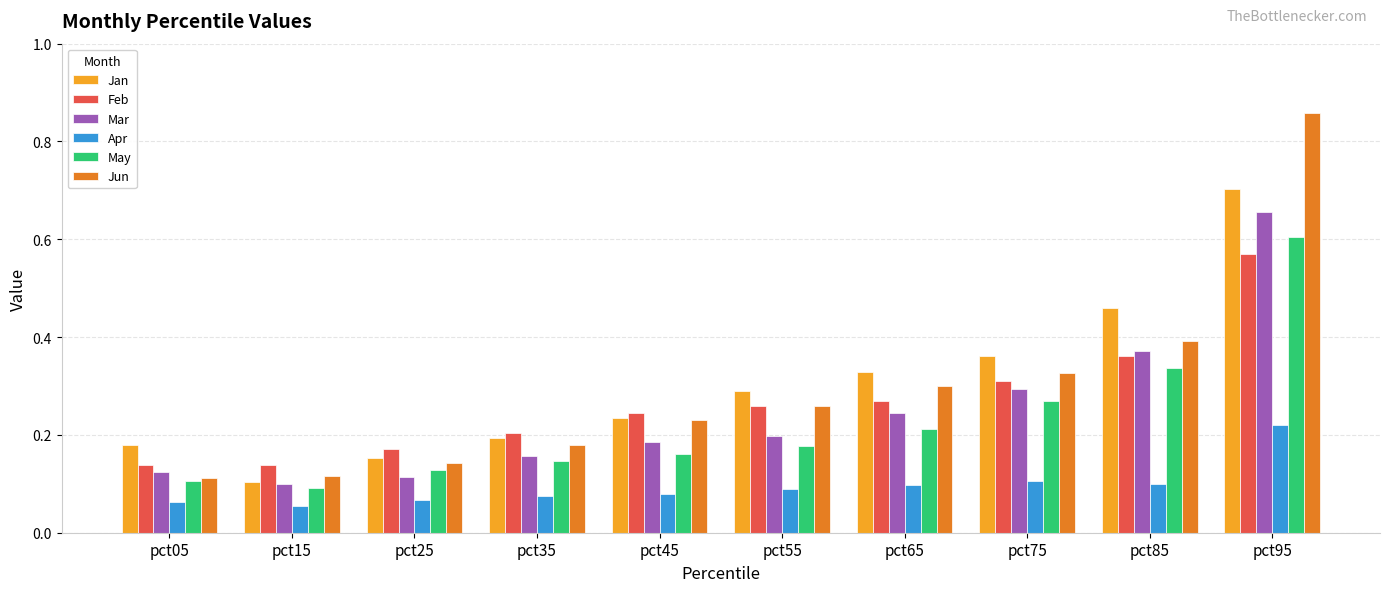

Which series has the largest range (max minus min)?

Jun